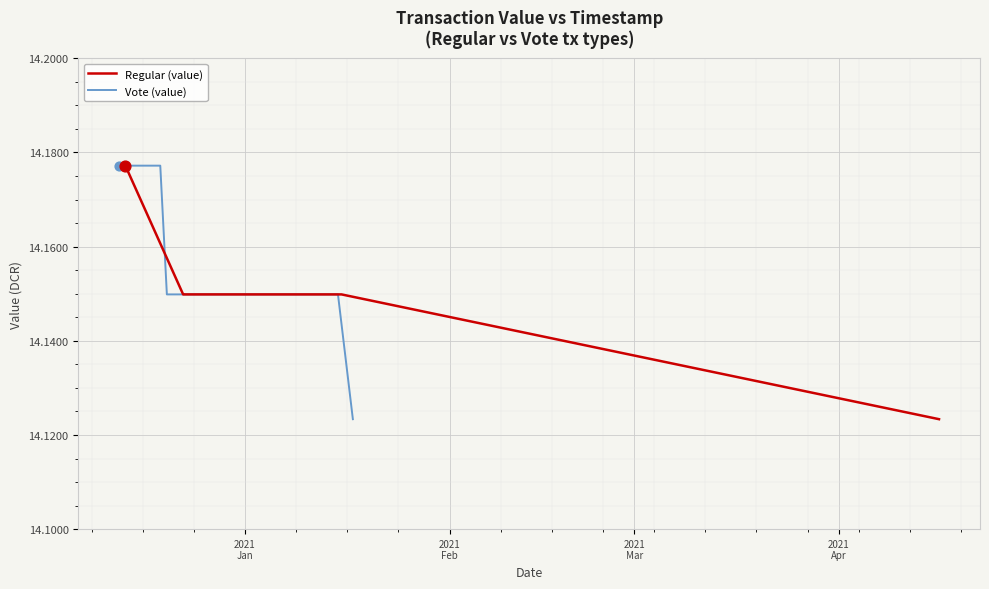

Which series reaches the maximum Y coordinate?

Regular (value)